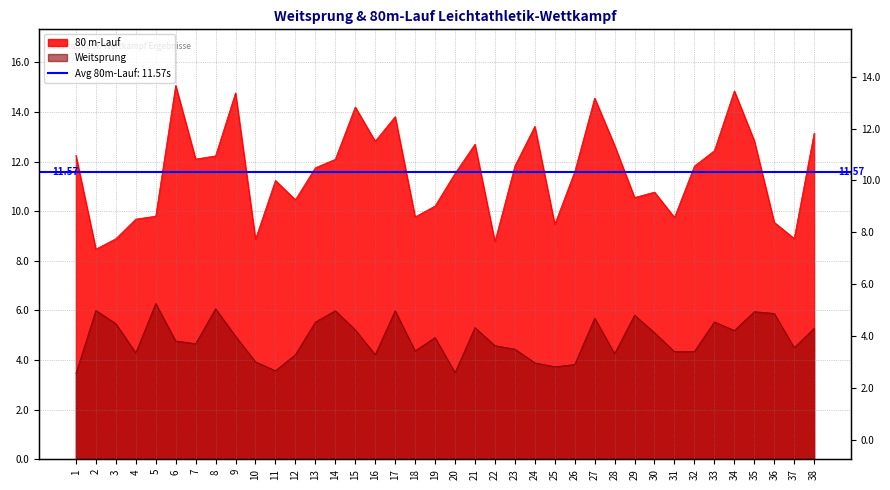

True or false: Weitsprung and 80 m-Lauf cross at least once.

False